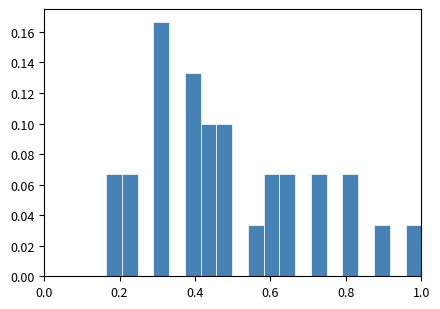

Read against the x-axis, roughly where is the centre of the tallest bar?

0.32